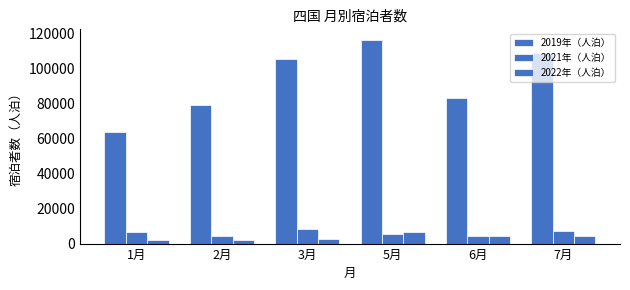

How many values in the 2022年（人泊） series are below 4130?

3